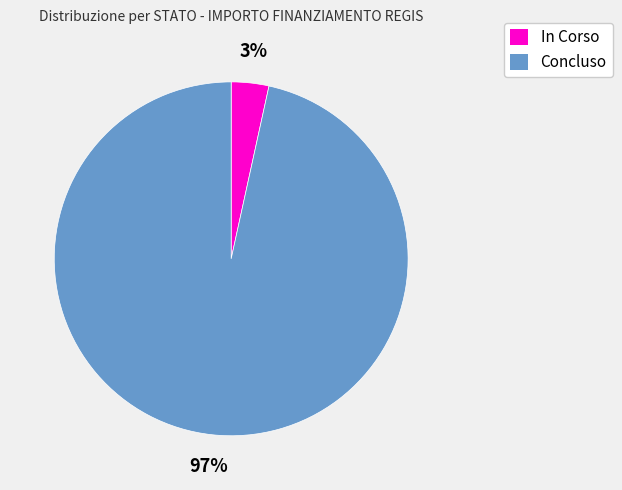

True or false: Concluso accounts for 97% of the total.

True